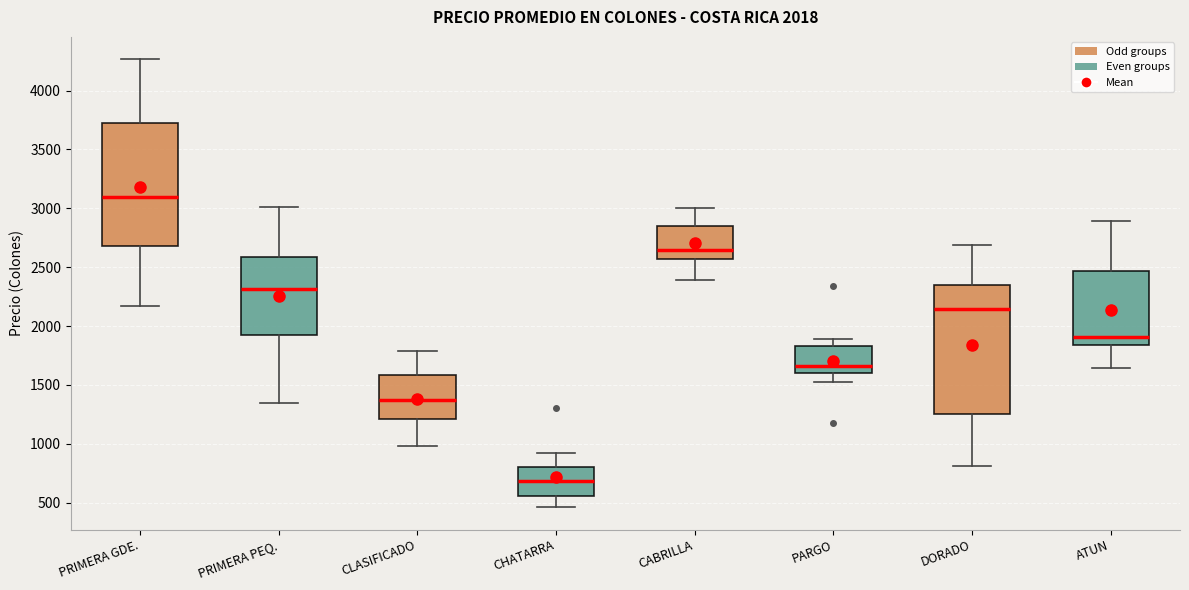

Which box's median line is the highest?

PRIMERA GDE.